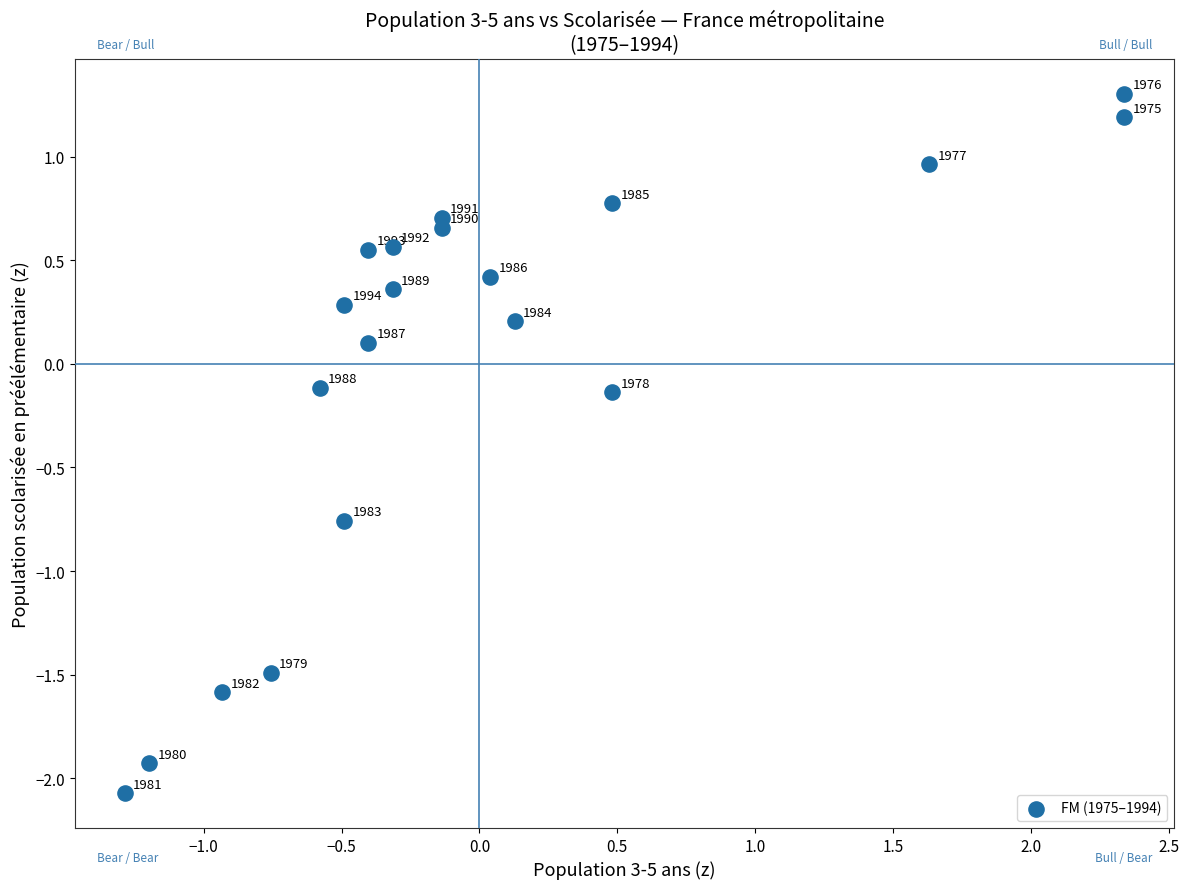

What is the range of X values (max minus min)?

3.6